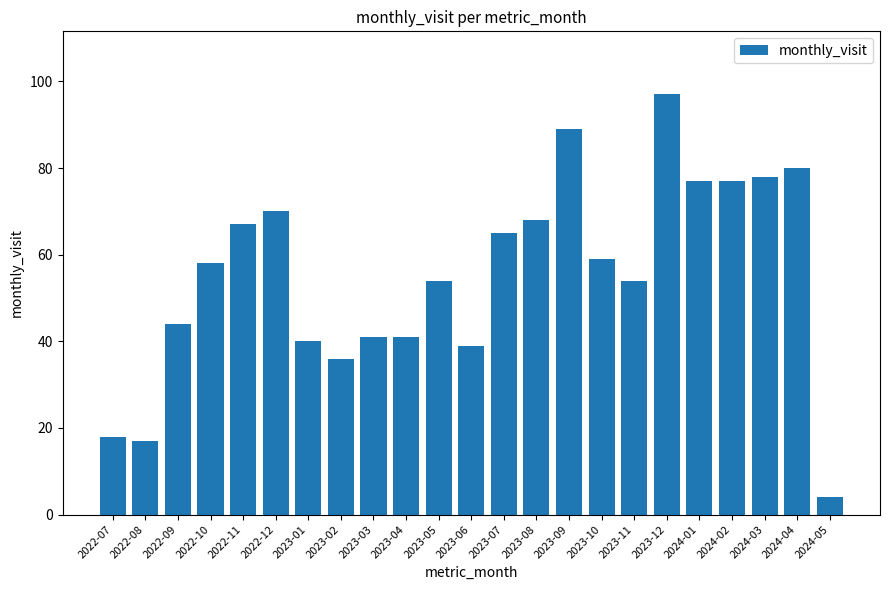

What is the difference between the values at 2024-02 and 2022-08?

60